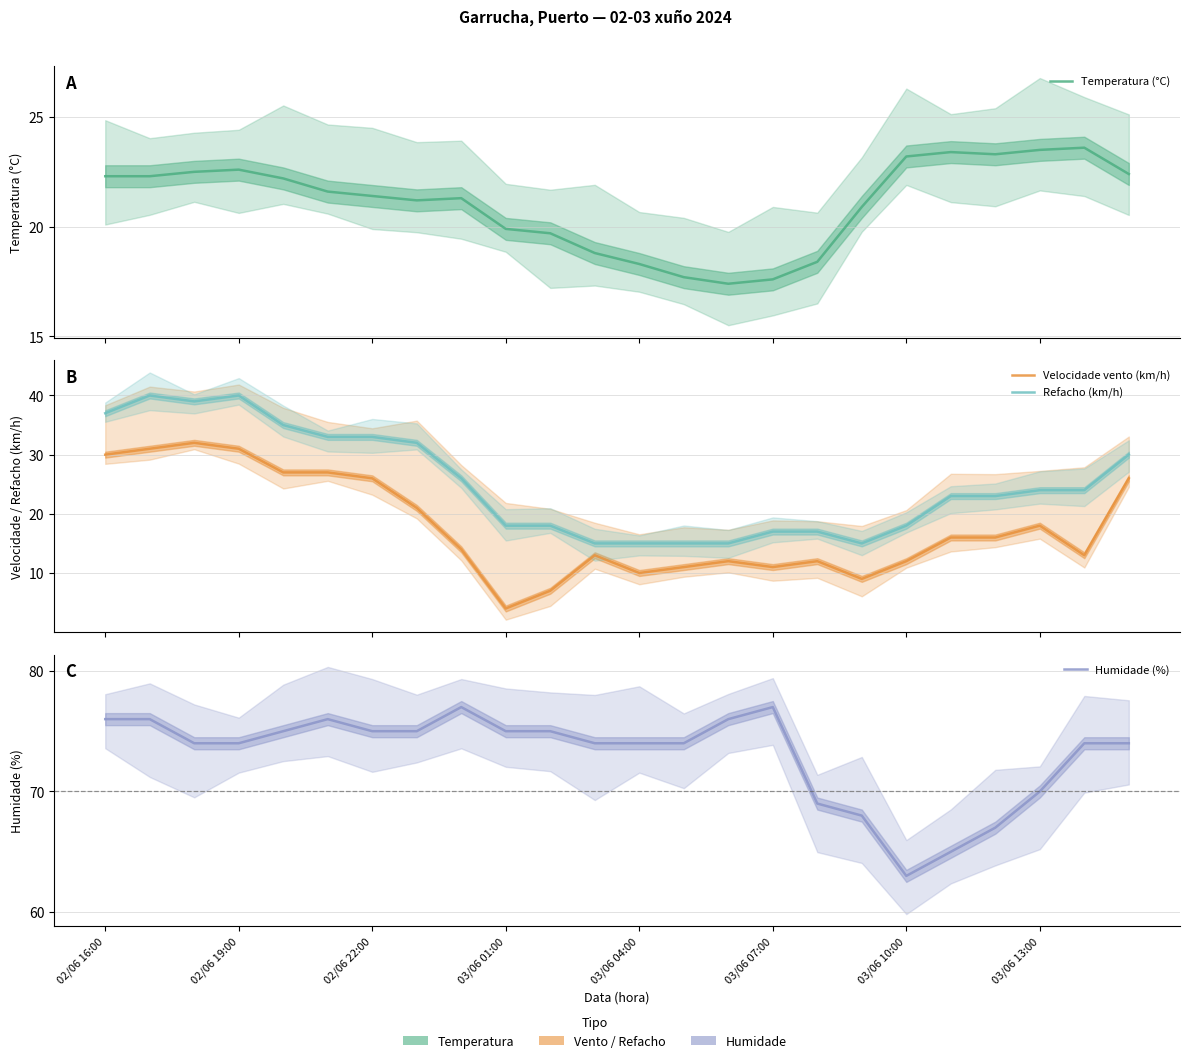

How many lines are shown in the chart?

4